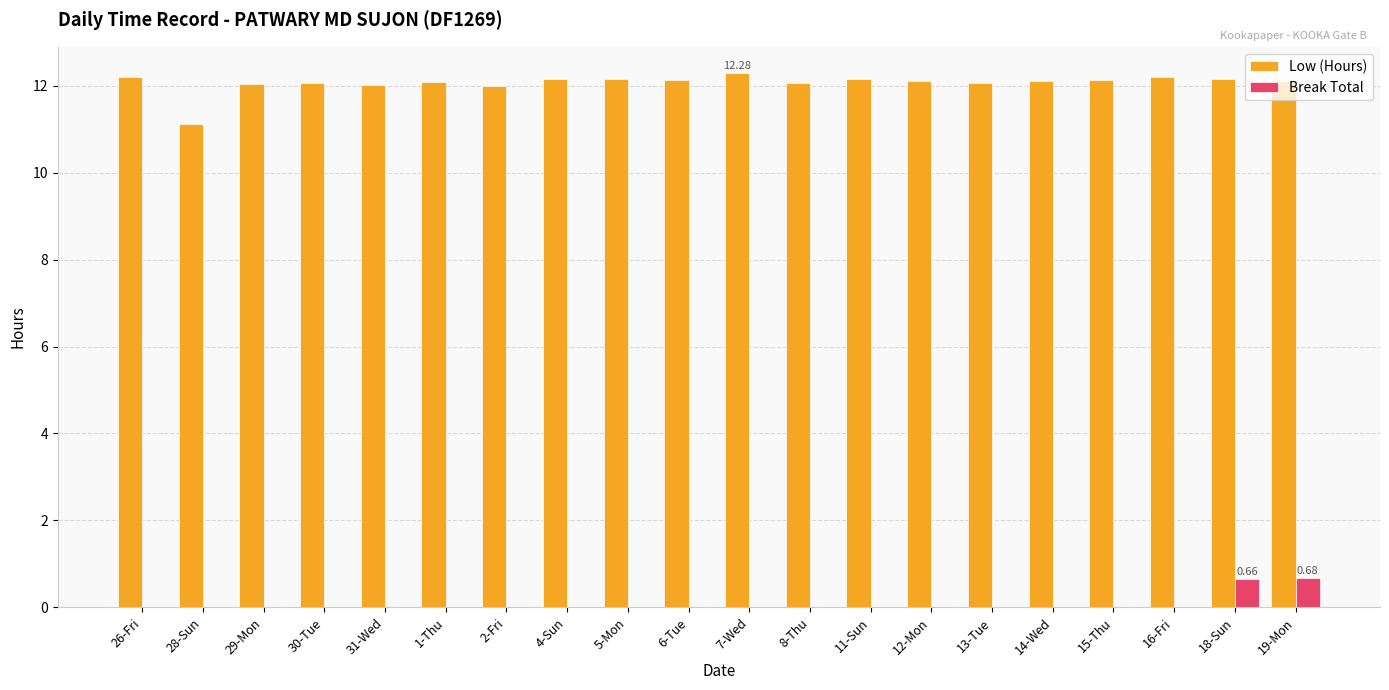

True or false: Low (Hours) has a value of 12.3 at 7-Wed.

True